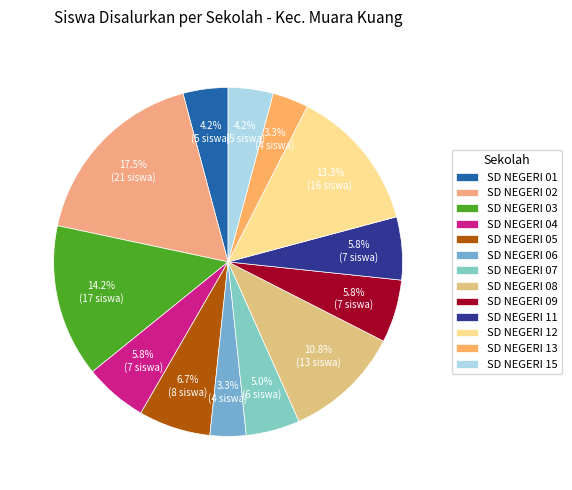

Is SD NEGERI 13 the majority of the pie?

No